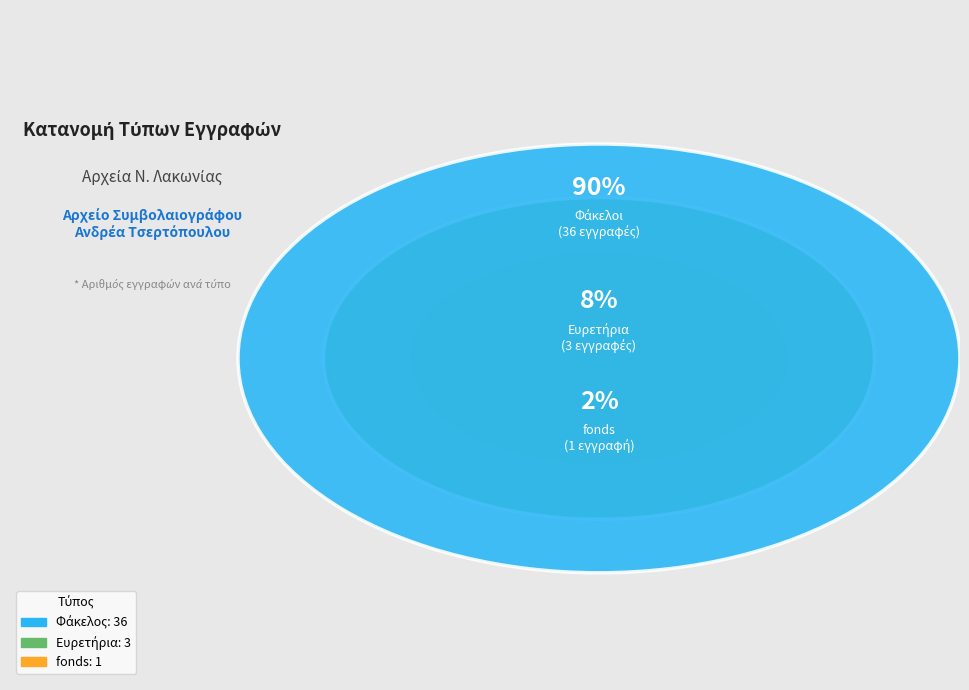

Combined, do fonds and Φάκελος account for over 50%?

Yes